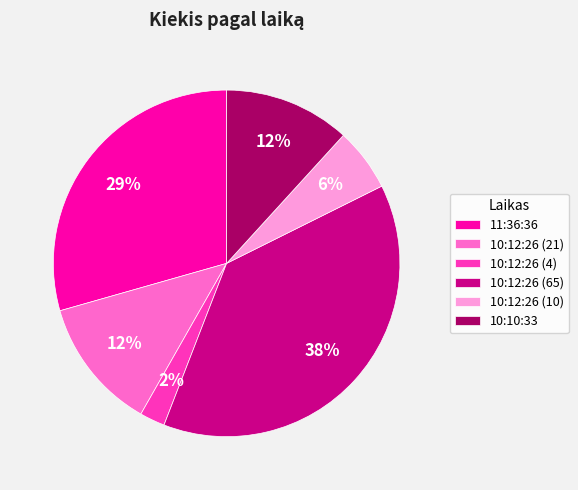

Count the number of slices in the pie.

6